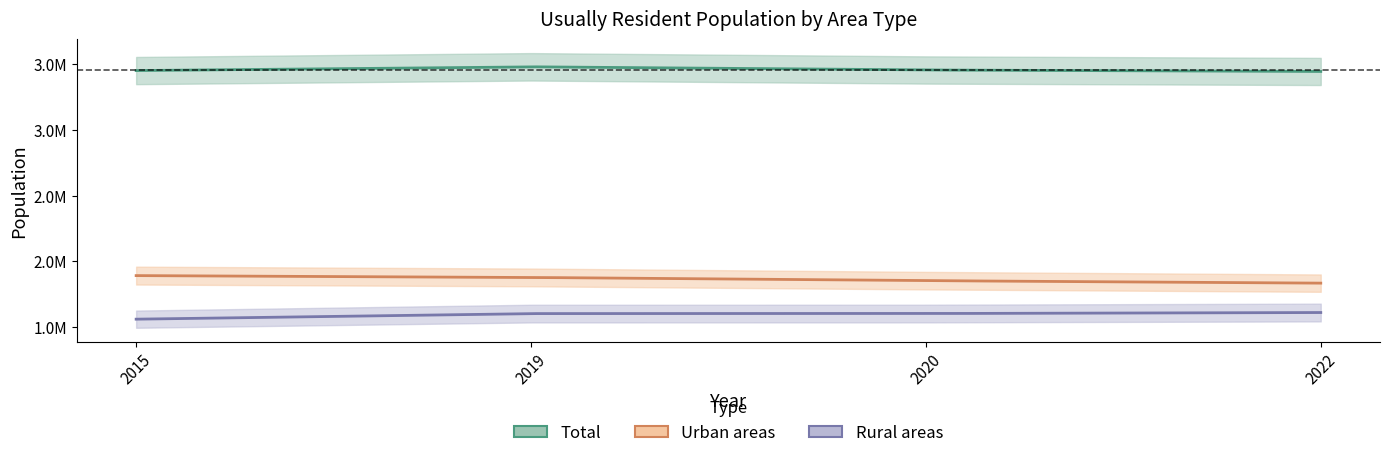

True or false: Urban areas has more than 2 points higher than both neighbors.

False